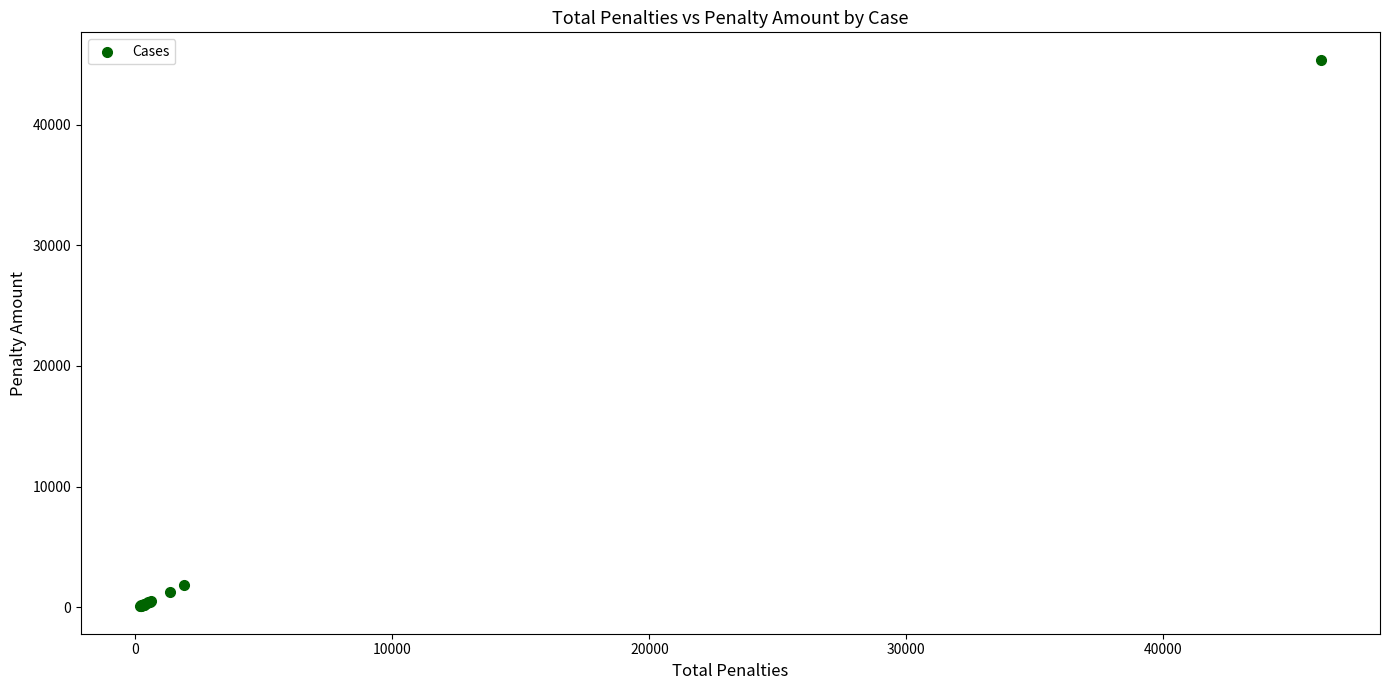

What Y value in the scatter plot is closest to 22728?

1800